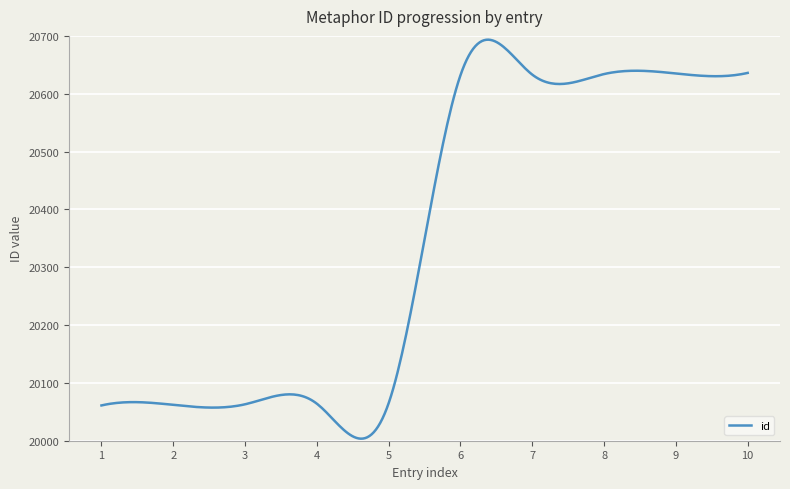

What is the difference between the maximum and minimum values?

689.9